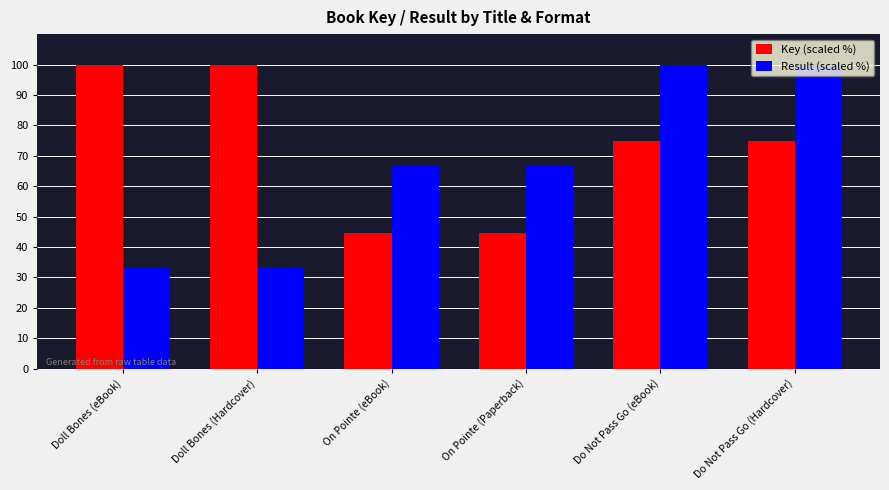

The Key (scaled %) series shows 32.1 at Doll Bones (eBook). True or false?

False